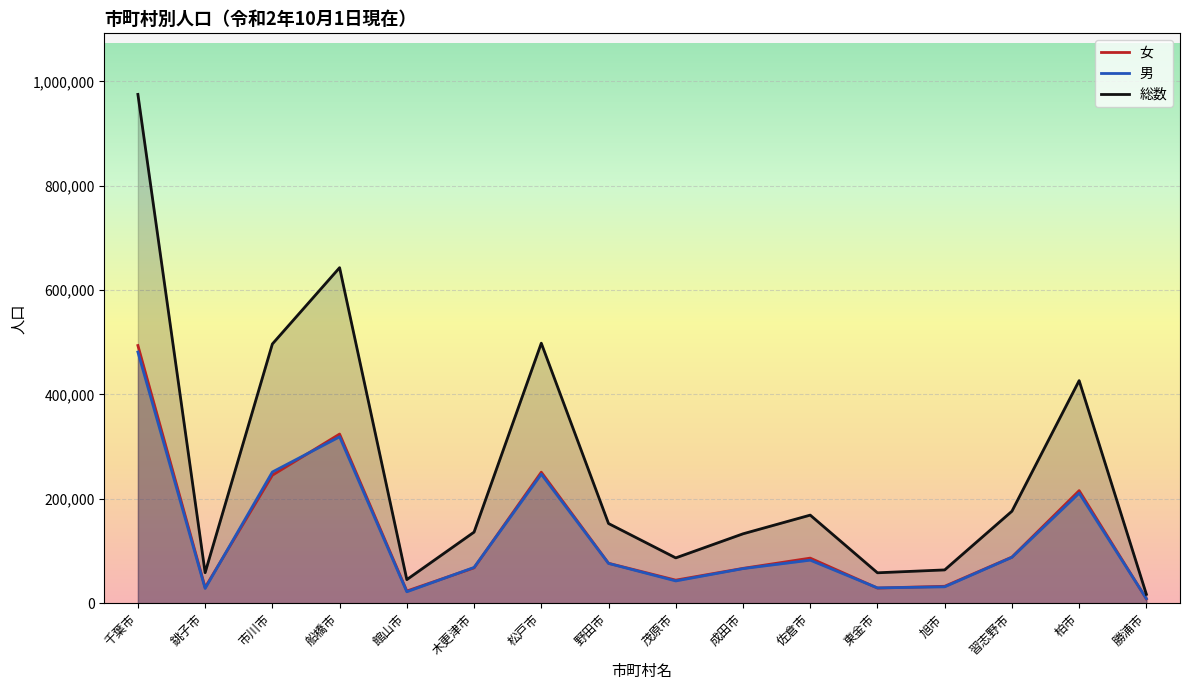

What are all the series names shown in the legend?

女, 男, 総数